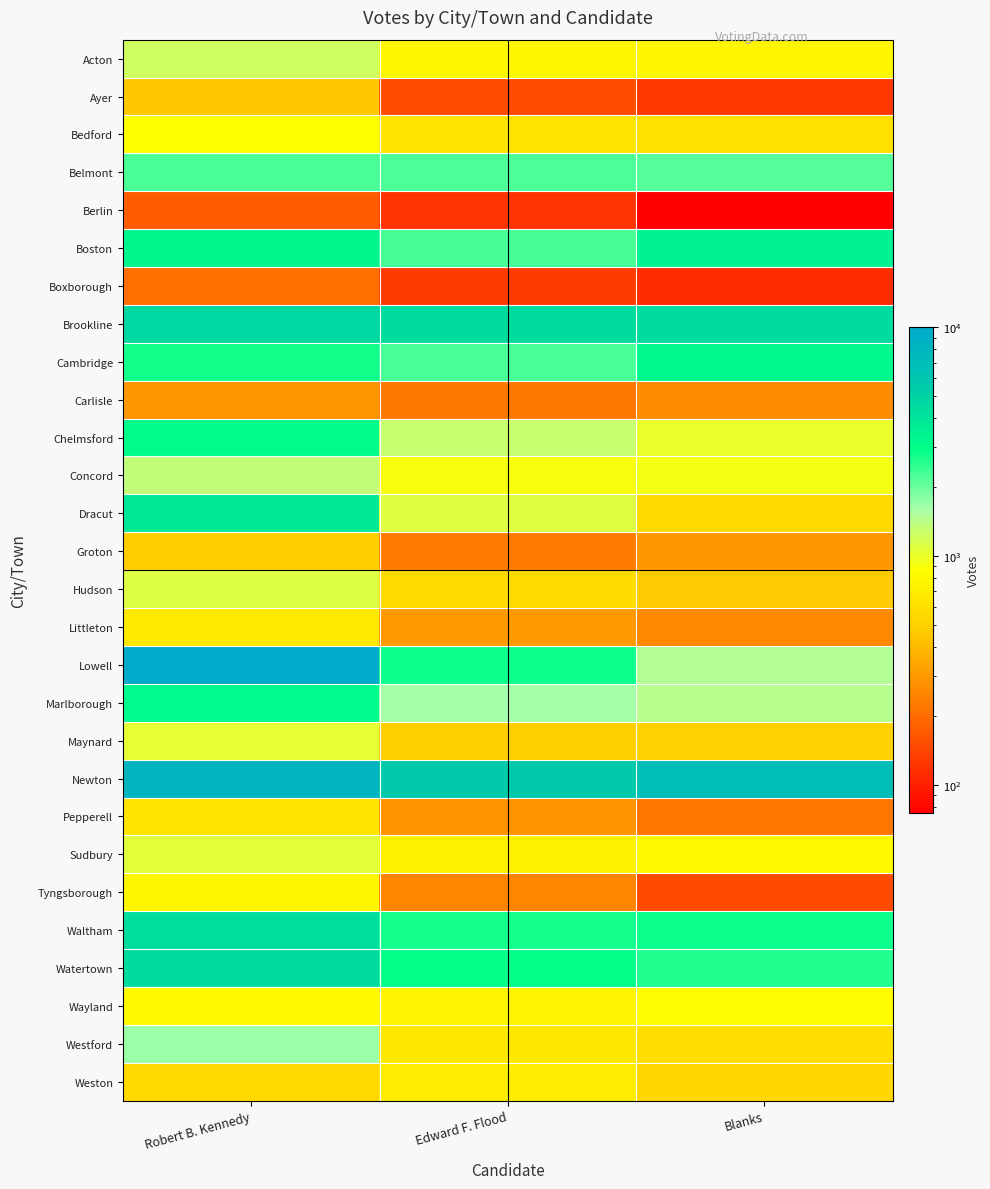

Count the number of categories in the chart.

3